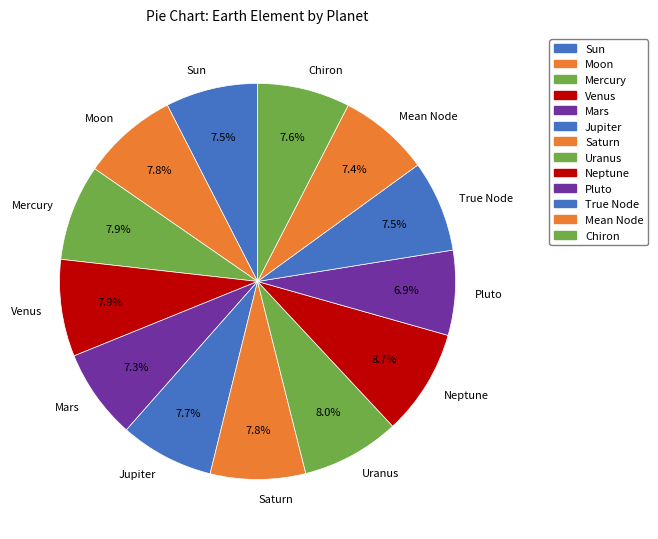

Does True Node account for over 50% of the chart?

No